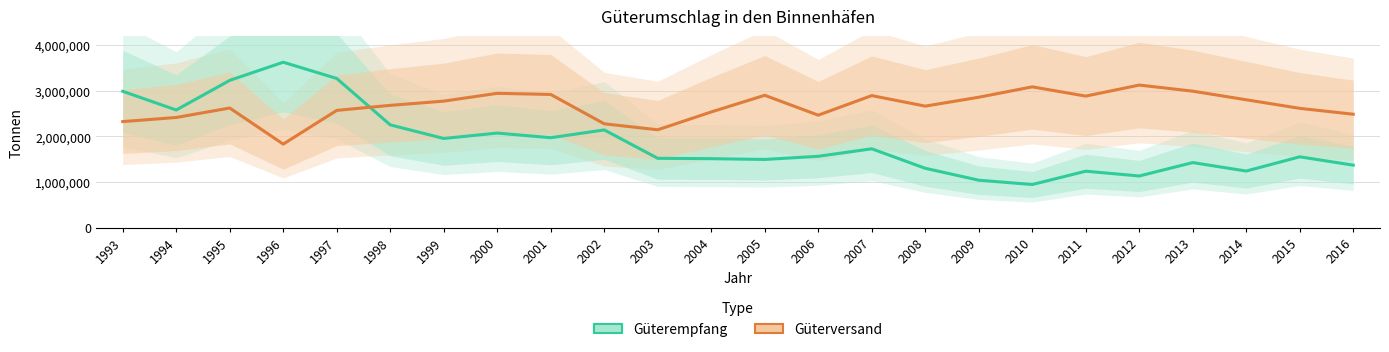

At 2011, list the series in order from smallest to largest.

Güterempfang, Güterversand